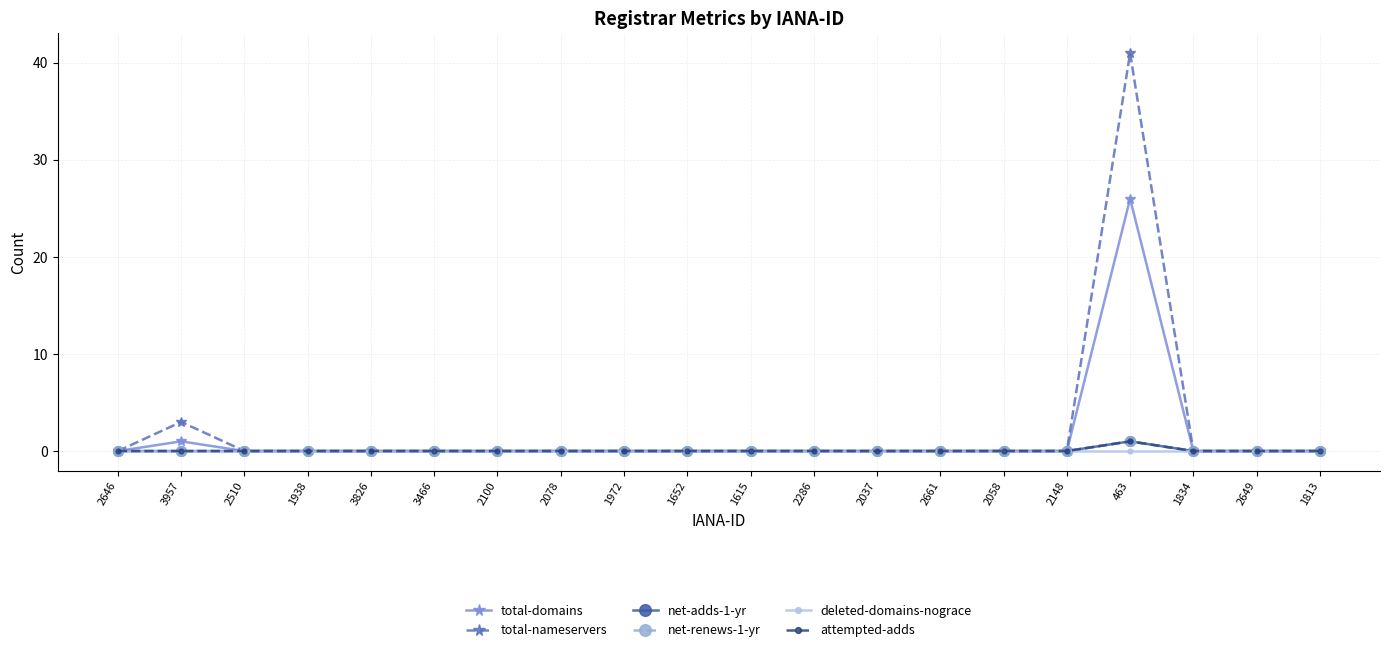

List the labels in order of total-domains value, smallest first.

2646, 2510, 1938, 3826, 3466, 2100, 2078, 1972, 1652, 1615, 2286, 2037, 2661, 2058, 2148, 1834, 2649, 1813, 3957, 463